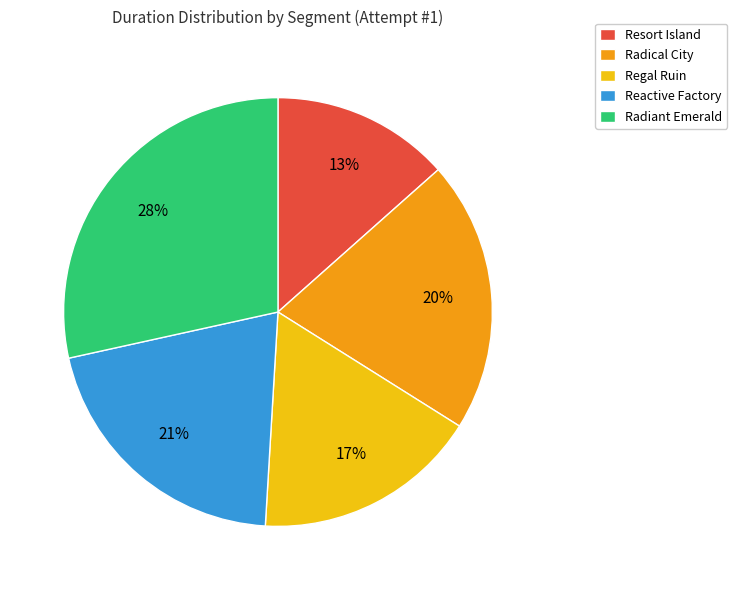

To the nearest percent, what is the difference between the Resort Island and Regal Ruin slice percentages?

4%